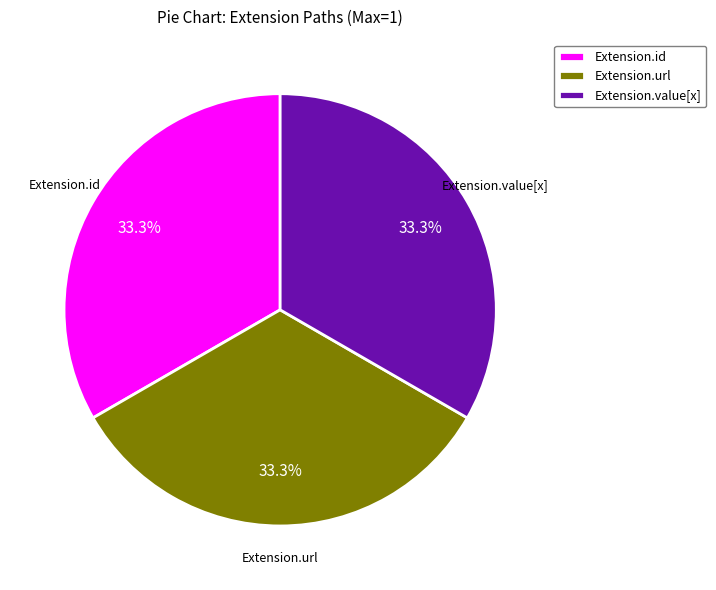

What portion of the pie excludes Extension.id?

66.7%